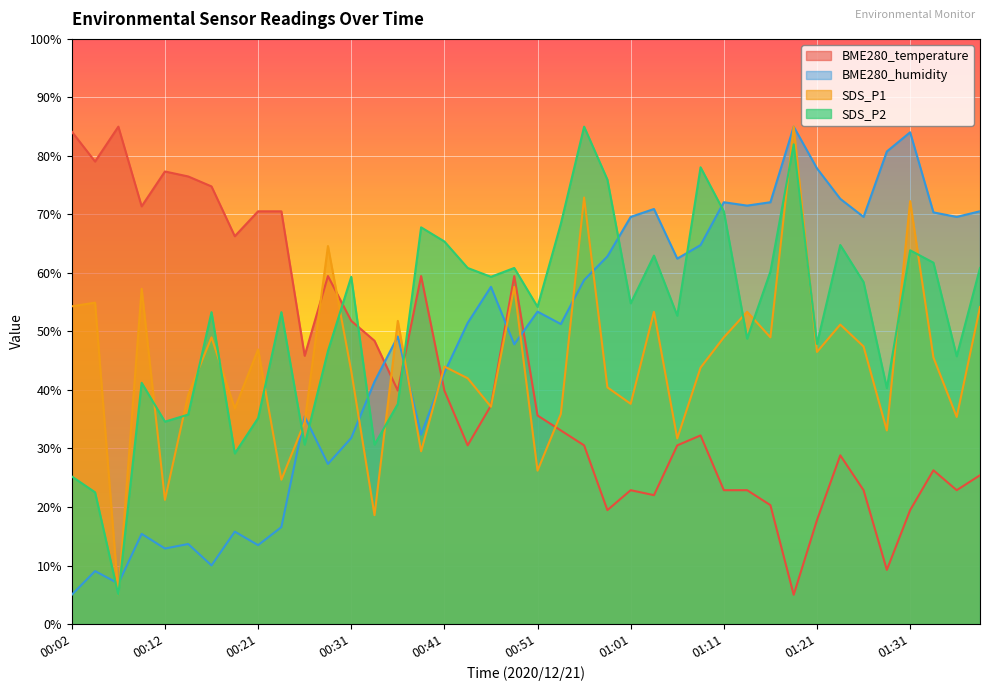

True or false: BME280_humidity and SDS_P2 cross at least once.

True